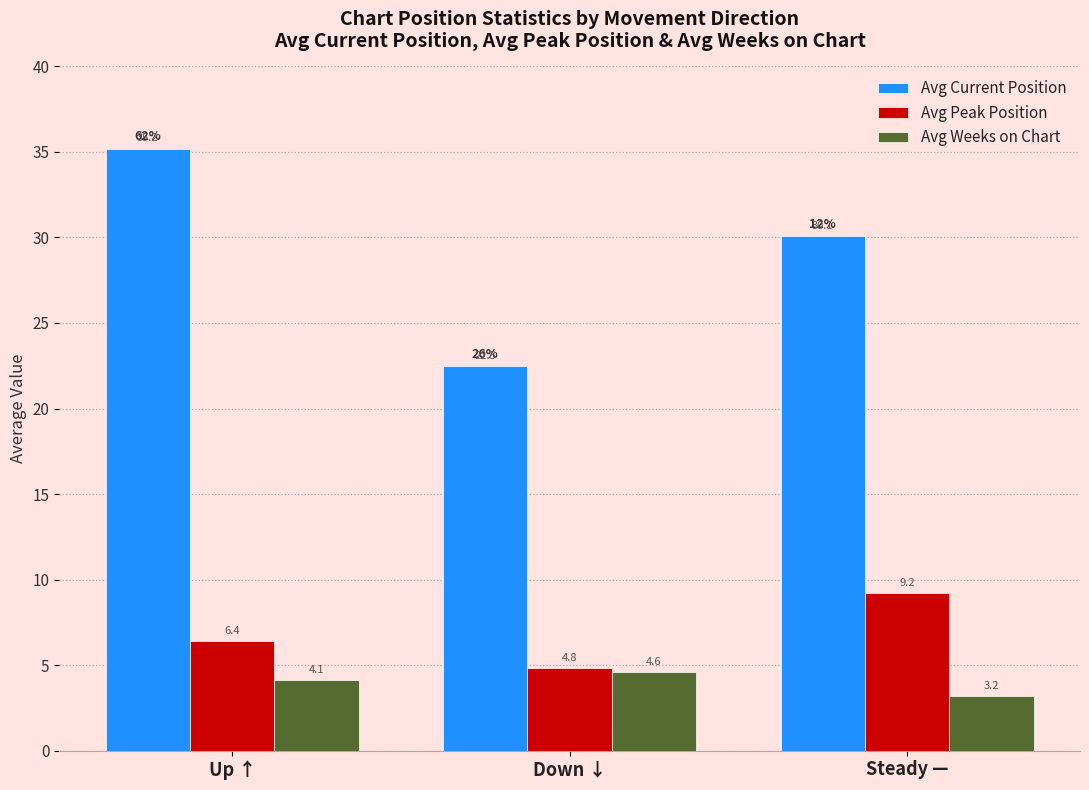

What is the sum of the Avg Weeks on Chart values at Steady — and Down ↓?

7.8